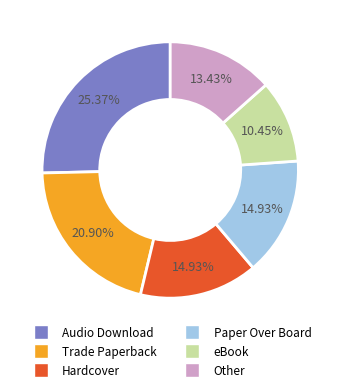

How many segments does this pie chart have?

6